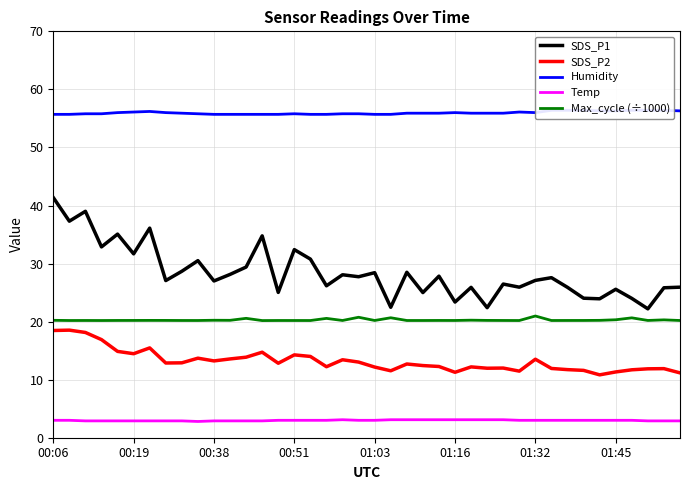

The Max_cycle (÷1000) series shows 12.6 at 38. True or false?

False